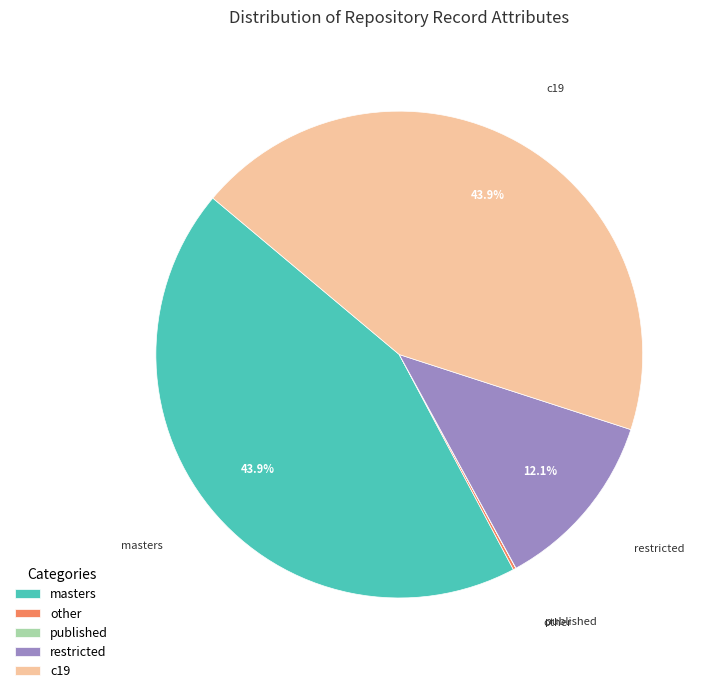

Between masters and restricted, which is larger?

masters